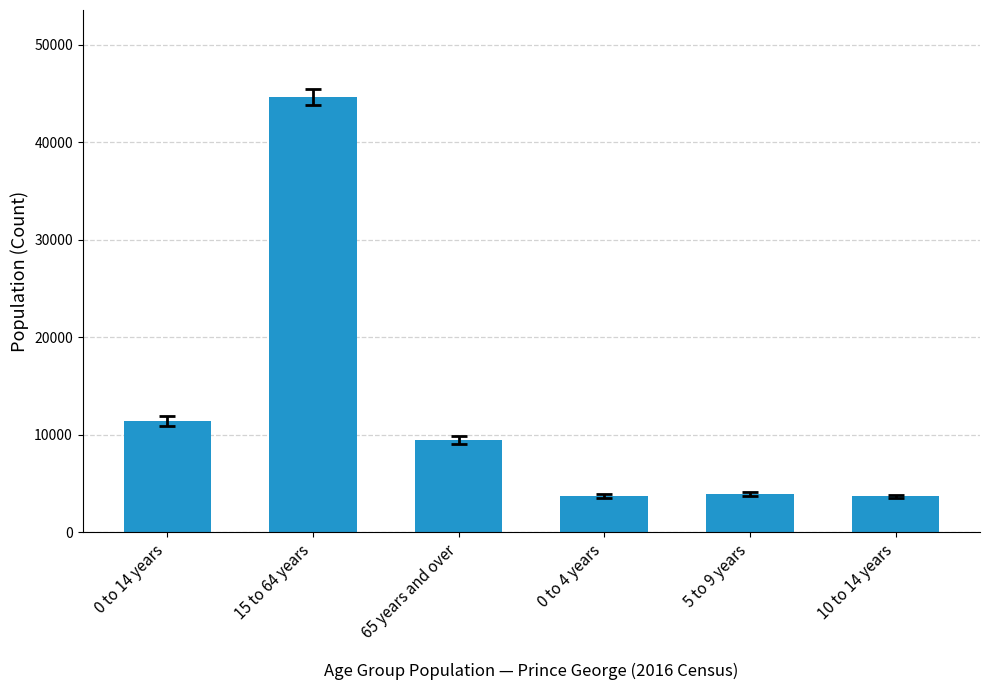

What is the label of the 5th bar from the right?

15 to 64 years